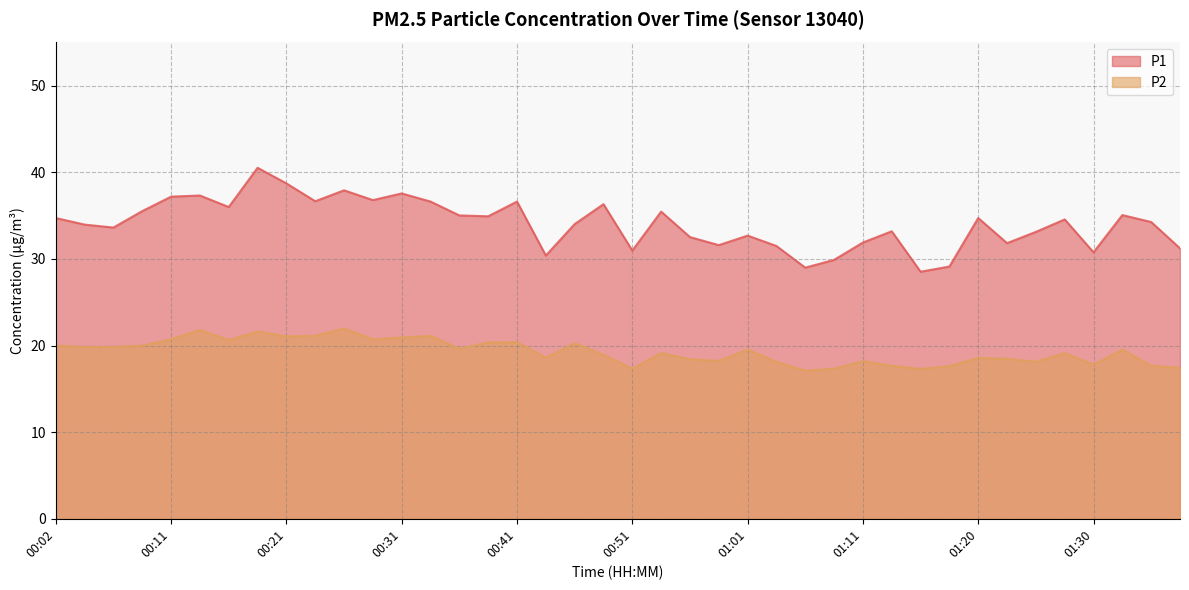

Count the number of categories in the chart.

40